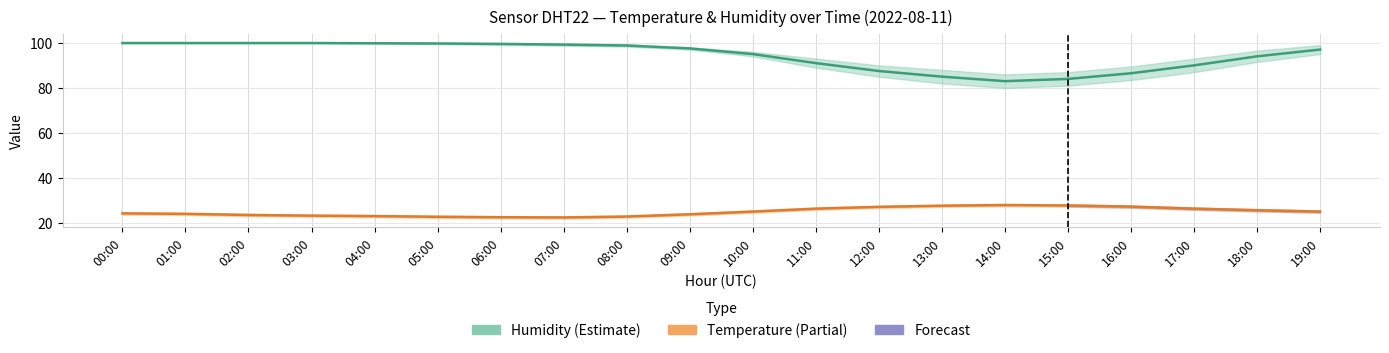

True or false: Humidity has more than 1 points higher than both neighbors.

False